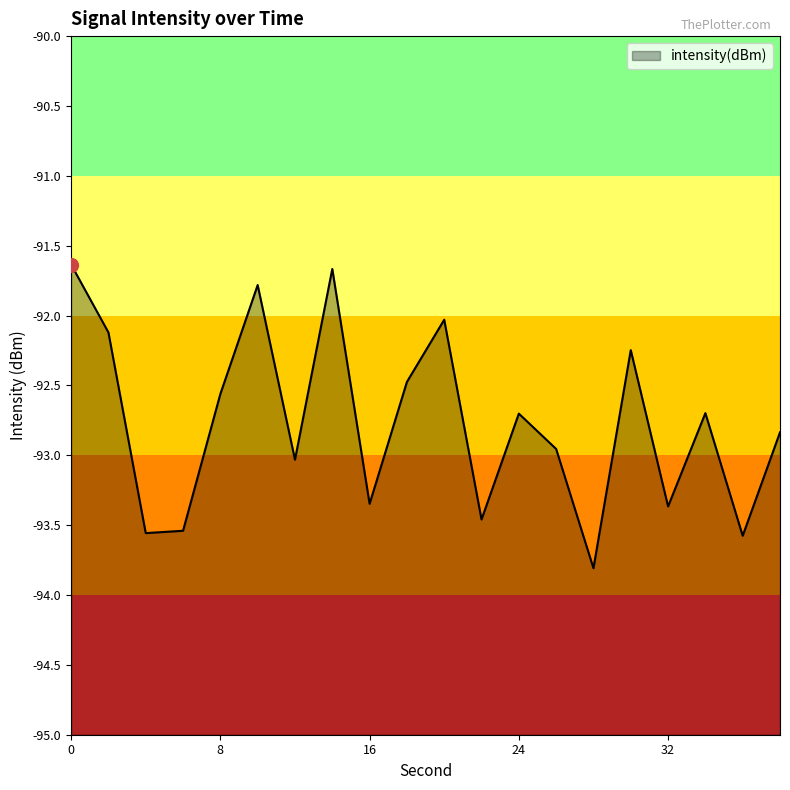

Does the chart have visible grid lines?

No